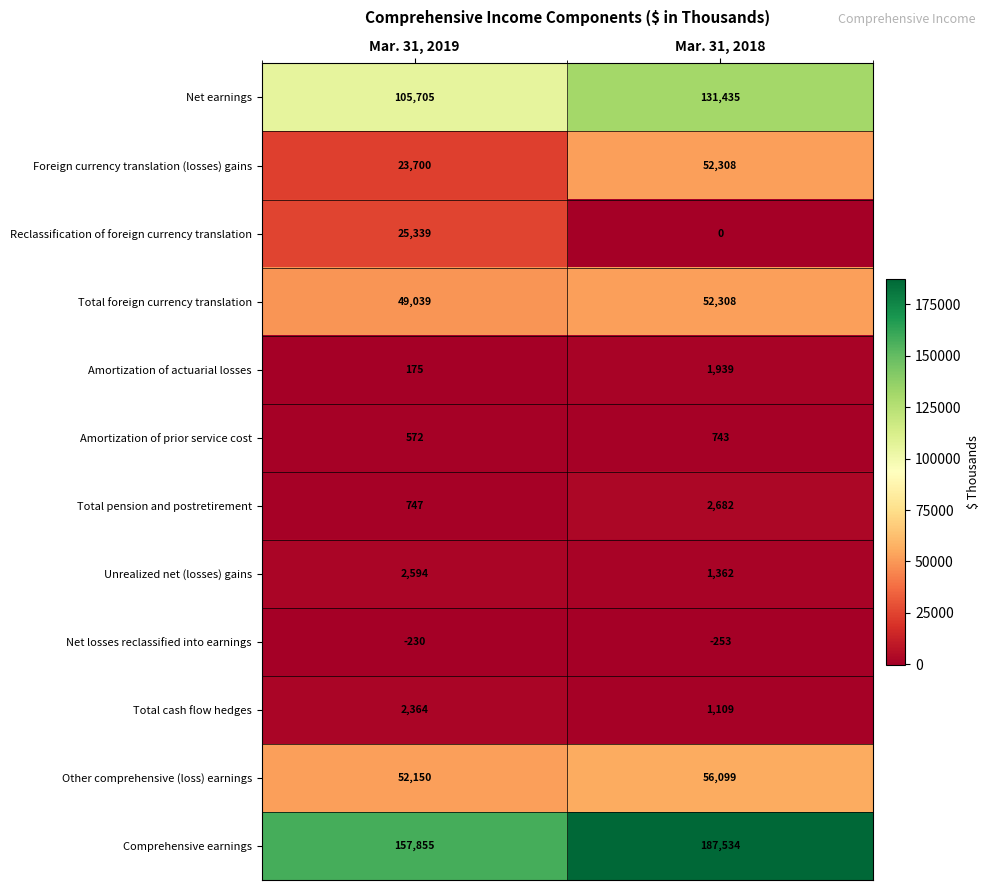

Where is Total cash flow hedges nearest to the value 1736?

Mar. 31, 2018